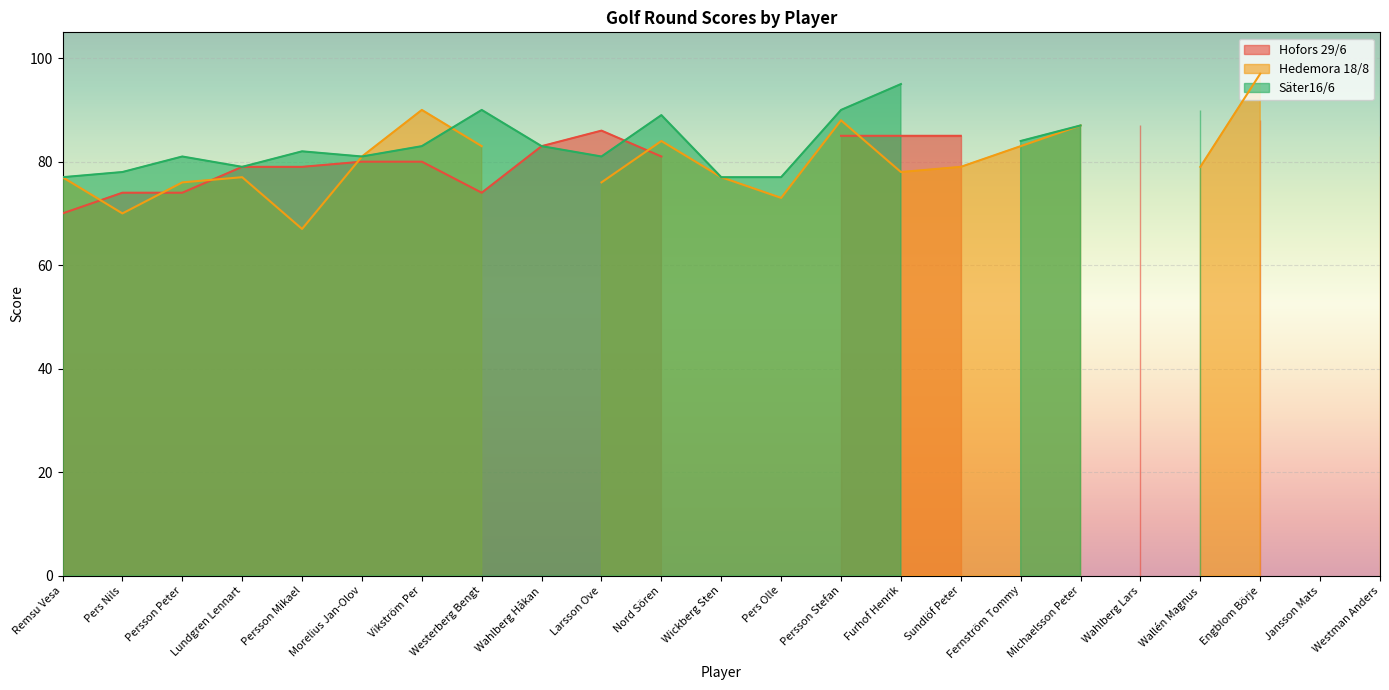

Does the chart display data point markers on the line(s)?

No